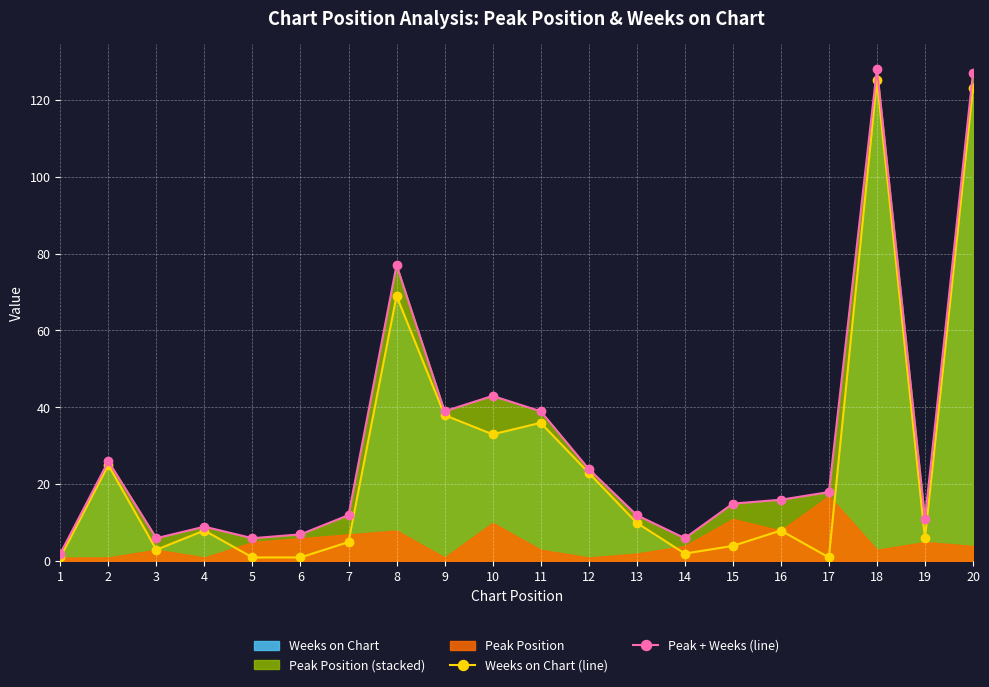

How many values in the Peak + Weeks (line) series are below 16?

10